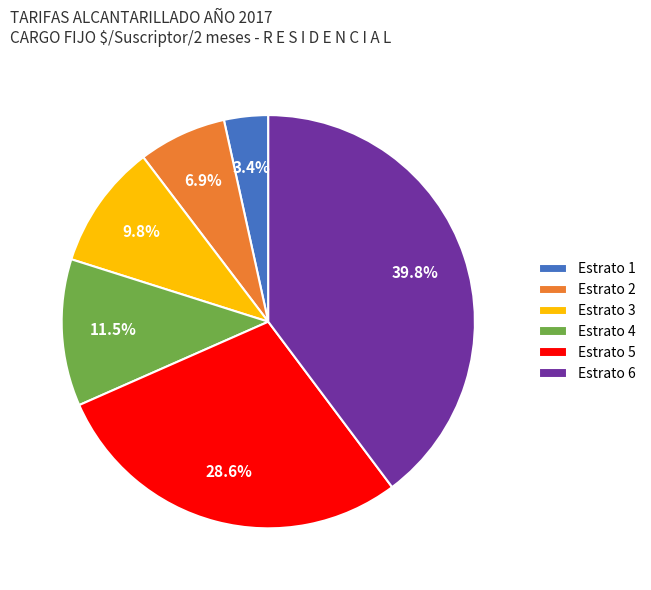

What is the ratio of the value at Estrato 1 to the value at Estrato 4?

0.3